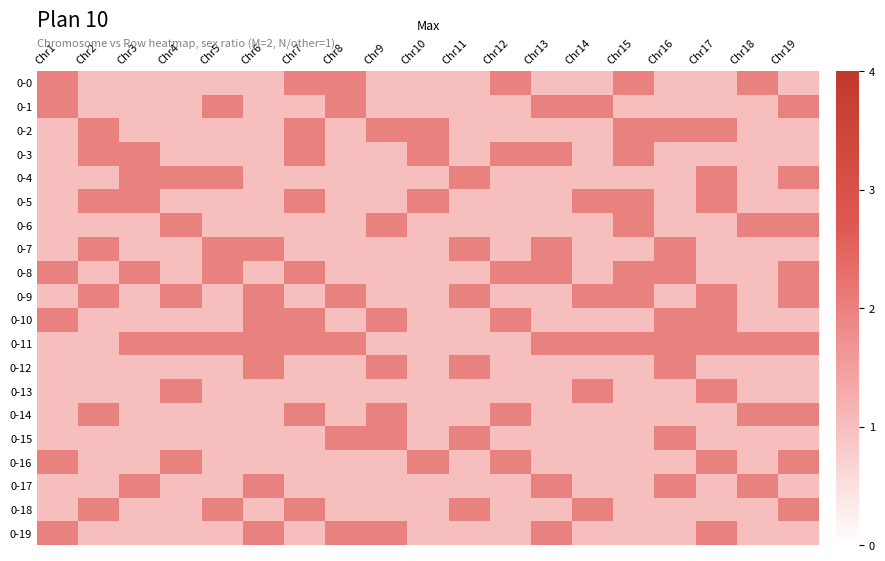

Which label corresponds to the largest value in the chart?

Chr1